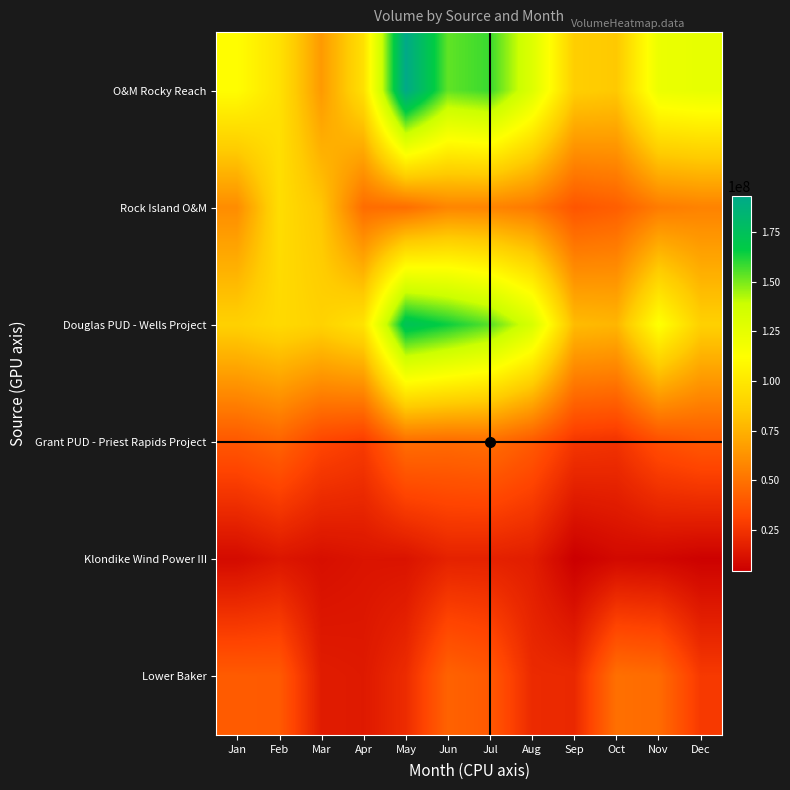

Between Oct and Feb, which is larger?

Feb